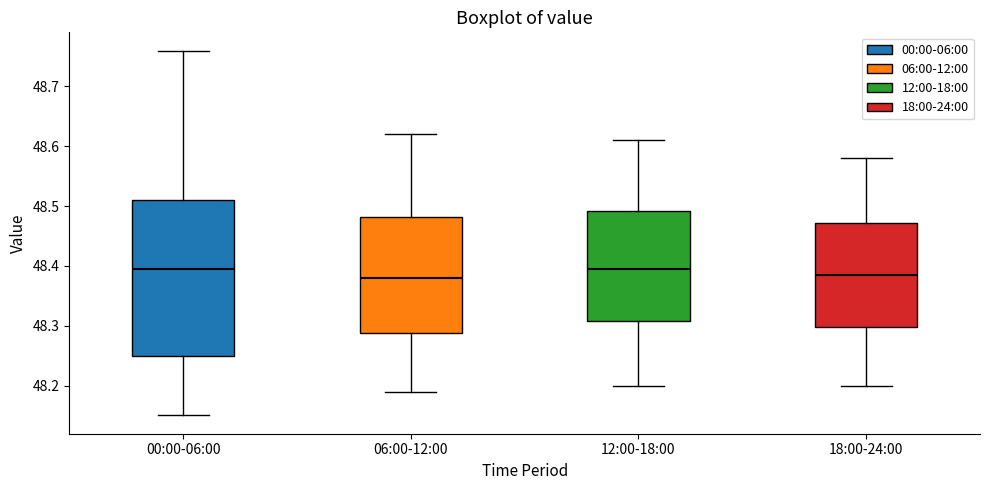

Where is the upper edge of the box for 00:00-06:00 on the y-axis? The values are not printed on the chart, so give them approximately, as read against the axis.

48.51